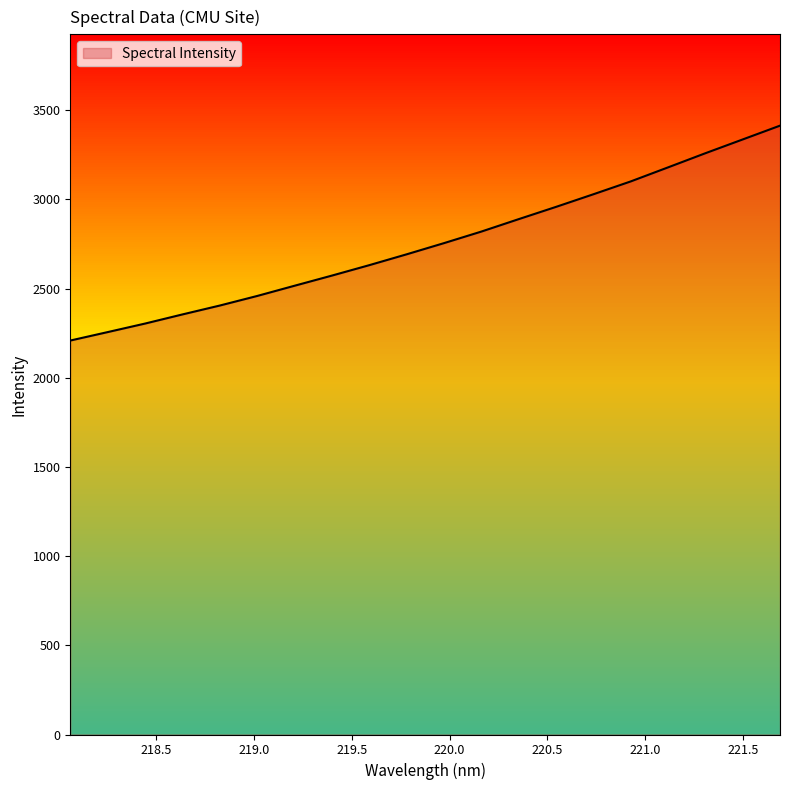

What is the difference between the maximum and minimum values?

1204.7